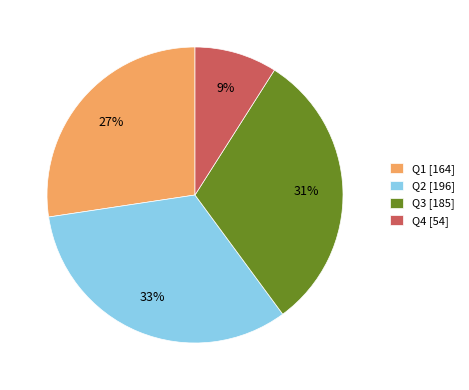

Does Q2 represent more than half of the total?

No